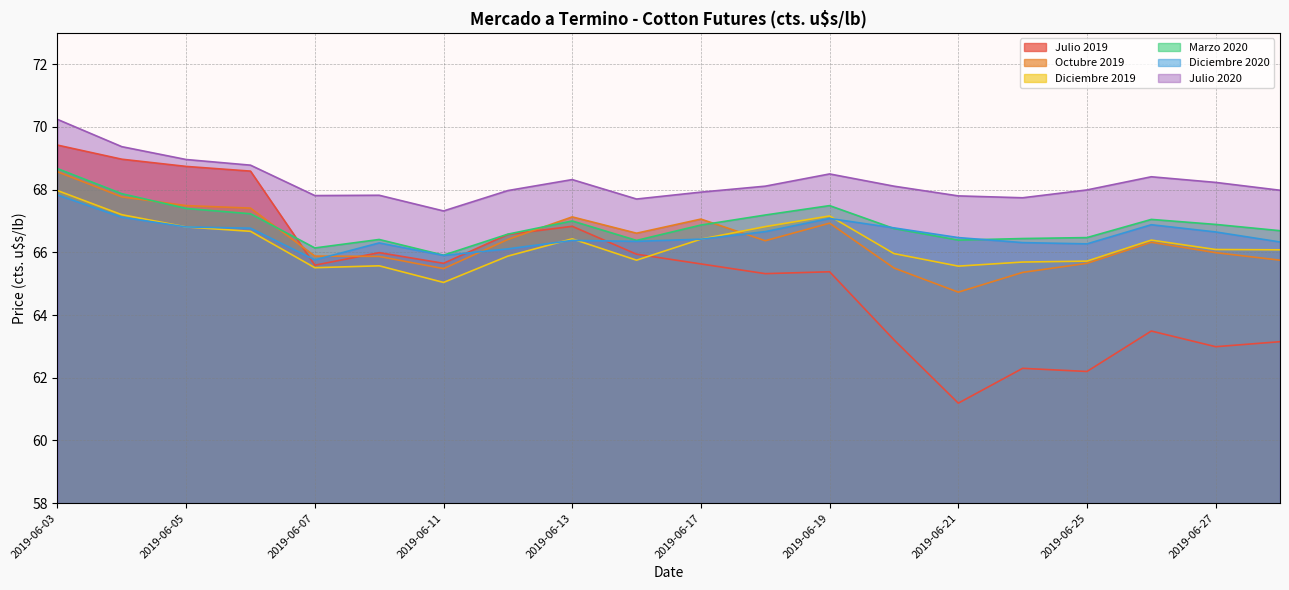

Reading right to left, what are all the values shown in this chart?

Julio 2019: 2019-06-28=63.1	2019-06-27=63.0	2019-06-26=63.5	2019-06-25=62.2	2019-06-24=62.3	2019-06-21=61.2	2019-06-20=63.2	2019-06-19=65.4	2019-06-18=65.3	2019-06-17=65.6	2019-06-14=65.9	2019-06-13=66.8	2019-06-12=66.6	2019-06-11=65.7	2019-06-10=66.0	2019-06-07=65.6	2019-06-06=68.6	2019-06-05=68.7	2019-06-04=69.0	2019-06-03=69.4
Octubre 2019: 2019-06-28=65.8	2019-06-27=66.0	2019-06-26=66.3	2019-06-25=65.7	2019-06-24=65.4	2019-06-21=64.7	2019-06-20=65.5	2019-06-19=66.9	2019-06-18=66.4	2019-06-17=67.1	2019-06-14=66.6	2019-06-13=67.1	2019-06-12=66.4	2019-06-11=65.5	2019-06-10=65.9	2019-06-07=65.9	2019-06-06=67.4	2019-06-05=67.5	2019-06-04=67.8	2019-06-03=68.6
Diciembre 2019: 2019-06-28=66.1	2019-06-27=66.1	2019-06-26=66.4	2019-06-25=65.7	2019-06-24=65.7	2019-06-21=65.6	2019-06-20=66.0	2019-06-19=67.2	2019-06-18=66.8	2019-06-17=66.4	2019-06-14=65.8	2019-06-13=66.4	2019-06-12=65.9	2019-06-11=65.0	2019-06-10=65.6	2019-06-07=65.5	2019-06-06=66.7	2019-06-05=66.8	2019-06-04=67.2	2019-06-03=68.0
Marzo 2020: 2019-06-28=66.7	2019-06-27=66.9	2019-06-26=67.0	2019-06-25=66.5	2019-06-24=66.4	2019-06-21=66.4	2019-06-20=66.8	2019-06-19=67.5	2019-06-18=67.2	2019-06-17=66.9	2019-06-14=66.4	2019-06-13=67.0	2019-06-12=66.6	2019-06-11=65.9	2019-06-10=66.4	2019-06-07=66.1	2019-06-06=67.2	2019-06-05=67.4	2019-06-04=67.9	2019-06-03=68.7
Diciembre 2020: 2019-06-28=66.3	2019-06-27=66.7	2019-06-26=66.9	2019-06-25=66.3	2019-06-24=66.3	2019-06-21=66.5	2019-06-20=66.8	2019-06-19=67.1	2019-06-18=66.7	2019-06-17=66.4	2019-06-14=66.3	2019-06-13=66.4	2019-06-12=66.1	2019-06-11=65.9	2019-06-10=66.3	2019-06-07=65.8	2019-06-06=66.8	2019-06-05=66.8	2019-06-04=67.1	2019-06-03=67.8
Julio 2020: 2019-06-28=68.0	2019-06-27=68.2	2019-06-26=68.4	2019-06-25=68.0	2019-06-24=67.7	2019-06-21=67.8	2019-06-20=68.1	2019-06-19=68.5	2019-06-18=68.1	2019-06-17=67.9	2019-06-14=67.7	2019-06-13=68.3	2019-06-12=68.0	2019-06-11=67.3	2019-06-10=67.8	2019-06-07=67.8	2019-06-06=68.8	2019-06-05=69.0	2019-06-04=69.4	2019-06-03=70.2